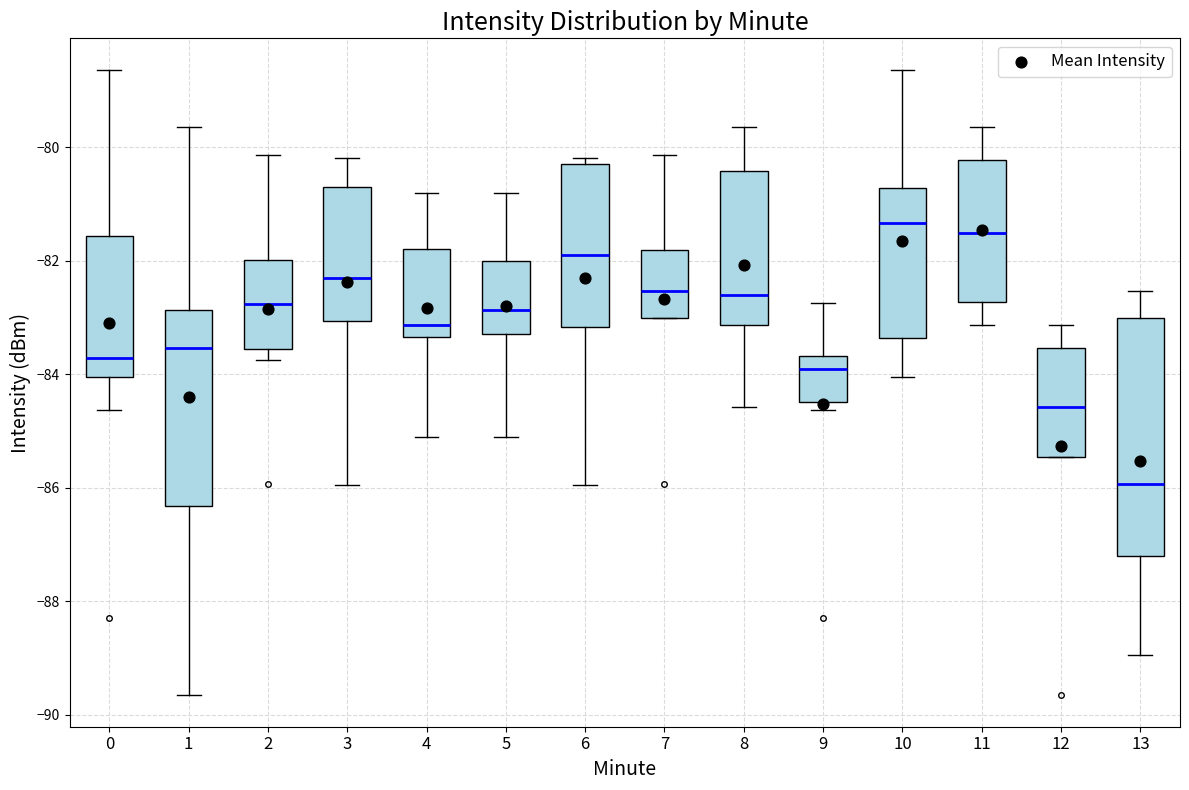

Reading left to right, transcribe this box plot: for each box, give where its median line is, the range the box spans, and where its two whiskers end, as read against the y-axis. The values are not printed on the chart, so give them approximately, as read against the axis.

0: median -83.8, box -84.0 to -81.6, whiskers -84.6 to -78.6
1: median -83.6, box -86.4 to -82.8, whiskers -89.6 to -79.6
2: median -82.8, box -83.6 to -82.0, whiskers -83.8 to -80.2
3: median -82.4, box -83.0 to -80.6, whiskers -86.0 to -80.2
4: median -83.2, box -83.4 to -81.8, whiskers -85.0 to -80.8
5: median -82.8, box -83.2 to -82.0, whiskers -85.0 to -80.8
6: median -81.8, box -83.2 to -80.2, whiskers -86.0 to -80.2 (just above the box's upper edge)
7: median -82.6, box -83.0 to -81.8, whiskers -83.0 to -80.2
8: median -82.6, box -83.2 to -80.4, whiskers -84.6 to -79.6
9: median -84.0, box -84.4 to -83.6, whiskers -84.6 to -82.8
10: median -81.4, box -83.4 to -80.8, whiskers -84.0 to -78.6
11: median -81.6, box -82.8 to -80.2, whiskers -83.2 to -79.6
12: median -84.6, box -85.4 to -83.6, whiskers -85.4 to -83.2
13: median -86.0, box -87.2 to -83.0, whiskers -89.0 to -82.6